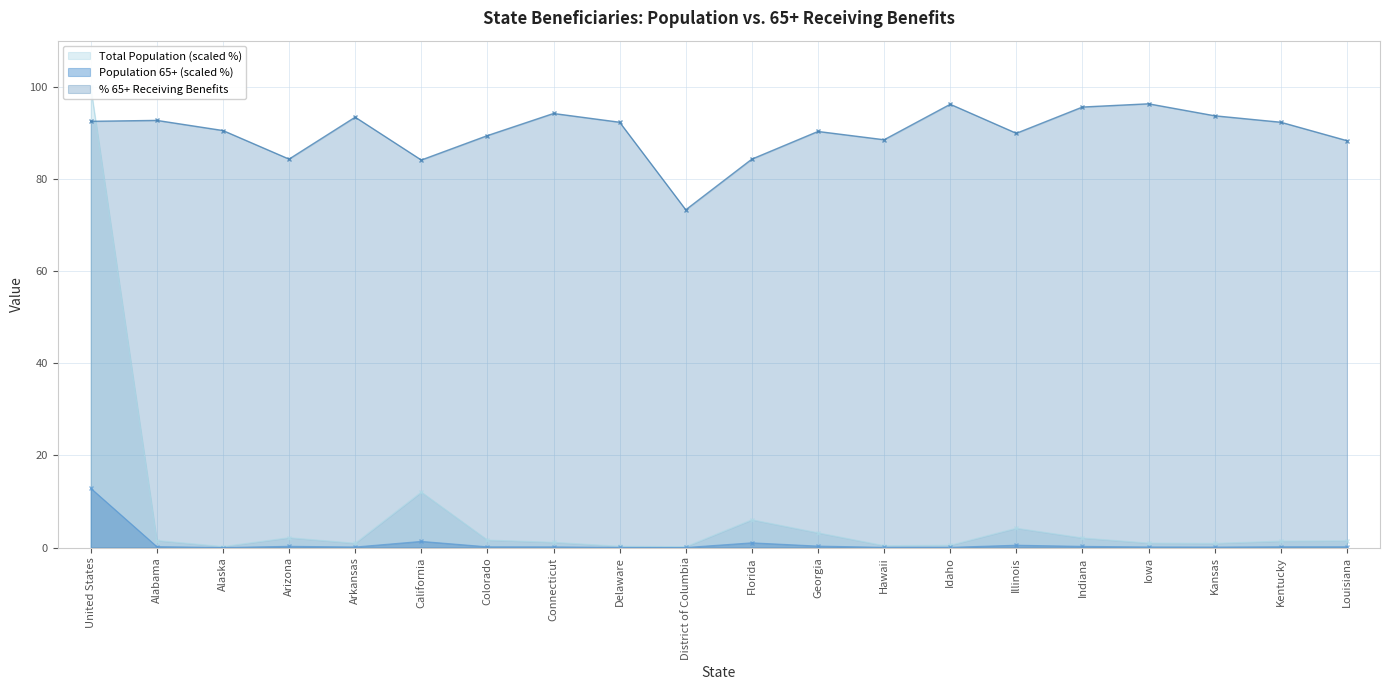

What is the difference between the second highest and minimum values in the % 65+ Receiving Benefits series?

22.9